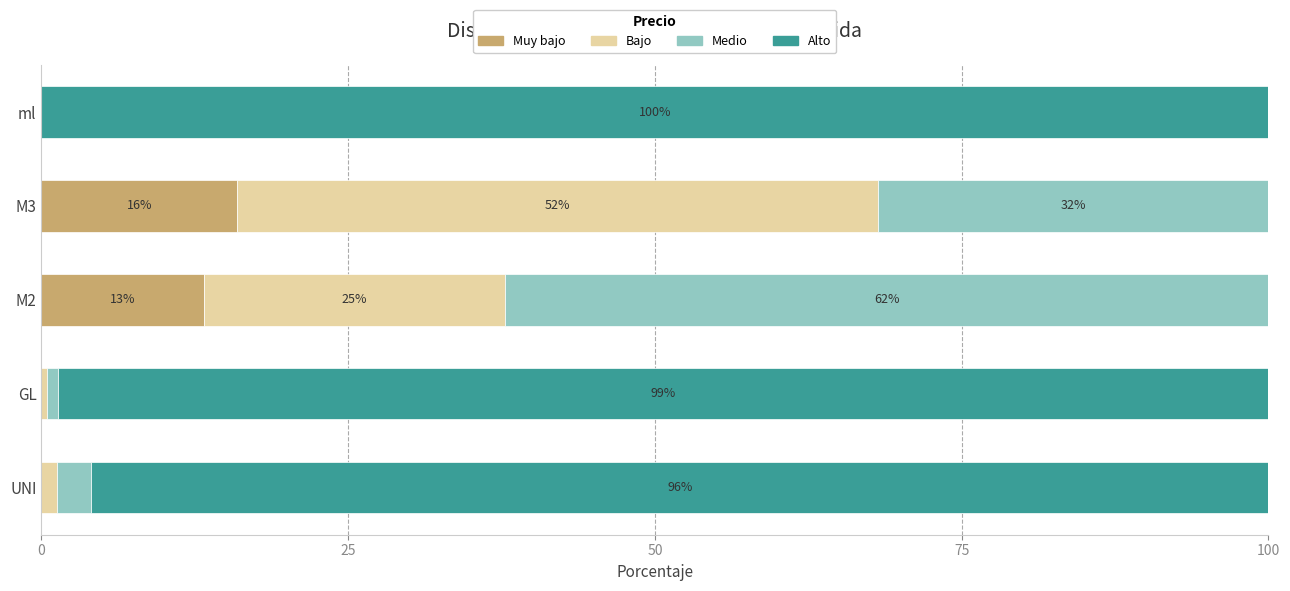

True or false: Muy bajo has a value of 13.2 at M2.

True